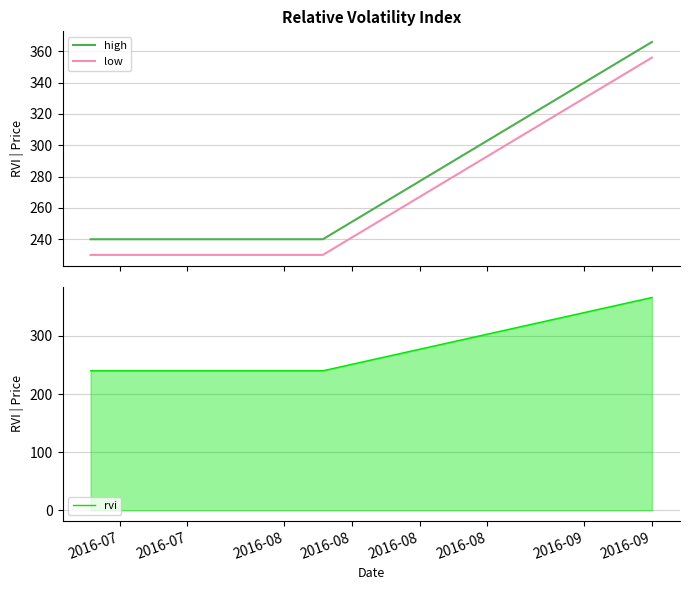

What are all the series names shown in the legend?

high, low, rvi